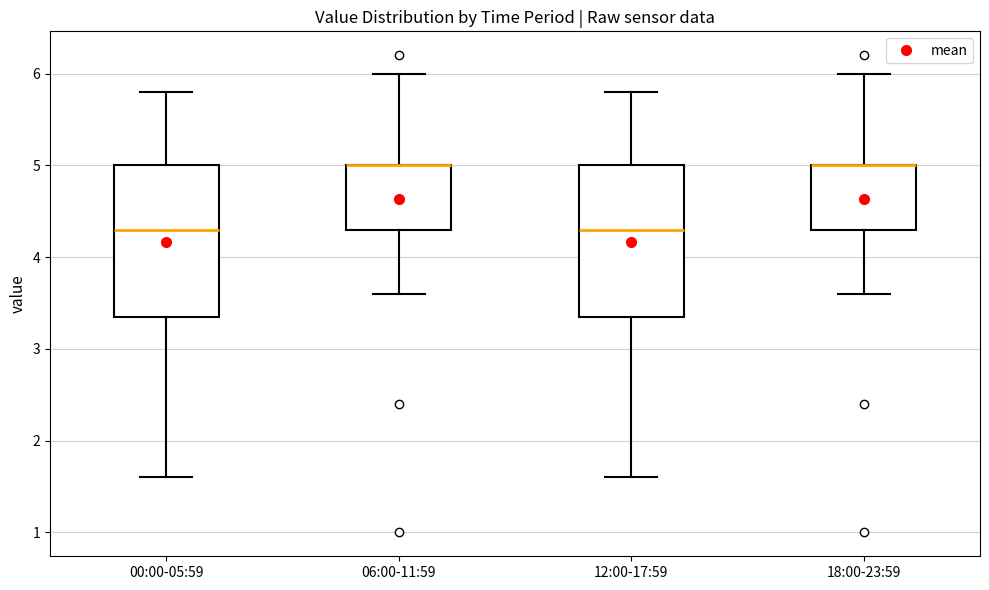

Where does the lower whisker of the box for 00:00-05:59 end on the y-axis? The values are not printed on the chart, so give them approximately, as read against the axis.

1.6